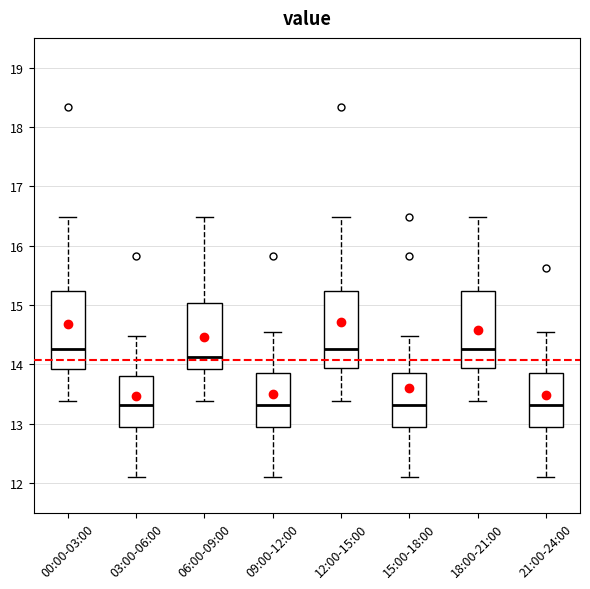

Reading left to right, read every box against the y-axis: the position of its median line, the range the box covers, and the ends of its whiskers. The values are not printed on the chart, so give them approximately, as read against the axis.

00:00-03:00: median 14.3, box 13.9 to 15.2, whiskers 13.4 to 16.5
03:00-06:00: median 13.3, box 12.9 to 13.8, whiskers 12.1 to 14.5
06:00-09:00: median 14.1, box 13.9 to 15.0, whiskers 13.4 to 16.5
09:00-12:00: median 13.3, box 12.9 to 13.9, whiskers 12.1 to 14.6
12:00-15:00: median 14.3, box 13.9 to 15.2, whiskers 13.4 to 16.5
15:00-18:00: median 13.3, box 12.9 to 13.9, whiskers 12.1 to 14.5
18:00-21:00: median 14.3, box 13.9 to 15.2, whiskers 13.4 to 16.5
21:00-24:00: median 13.3, box 12.9 to 13.9, whiskers 12.1 to 14.6